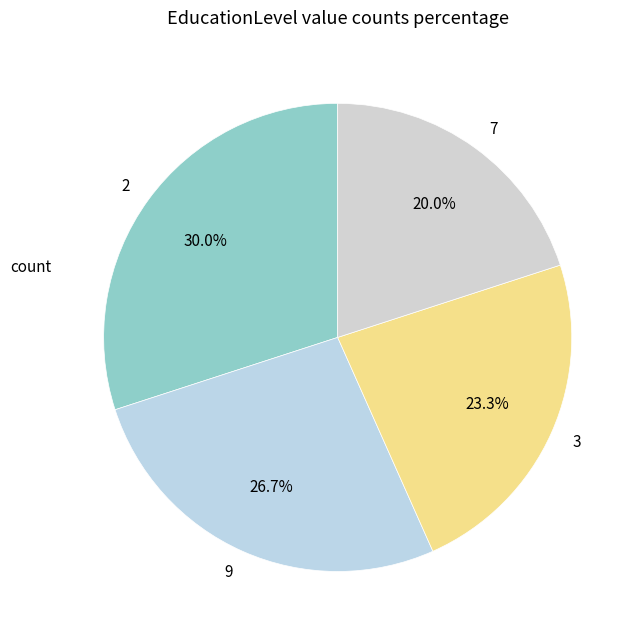

Count the number of slices in the pie.

4